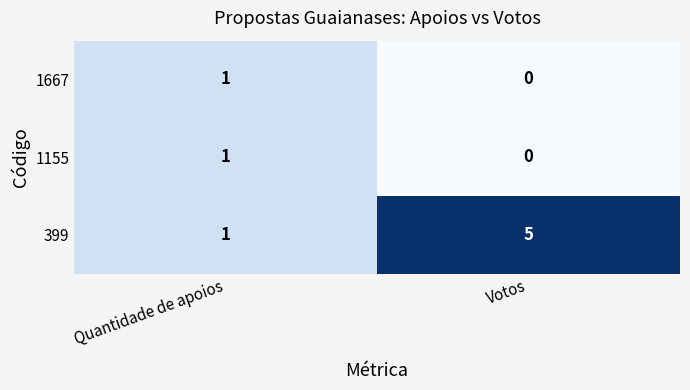

The 399 series shows 7 at Votos. True or false?

False